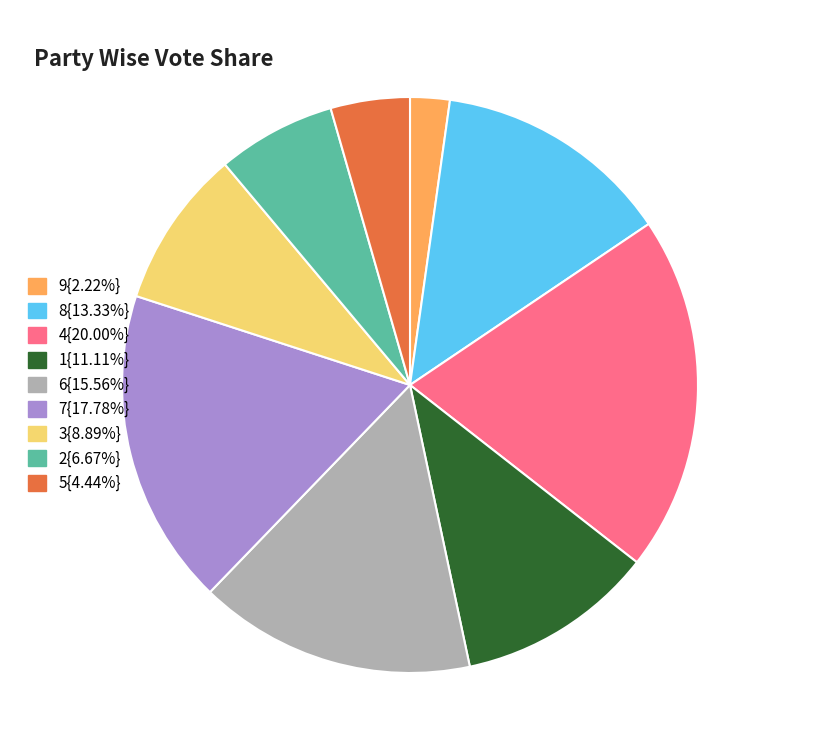

Is there any slice that represents more than half of the pie?

No